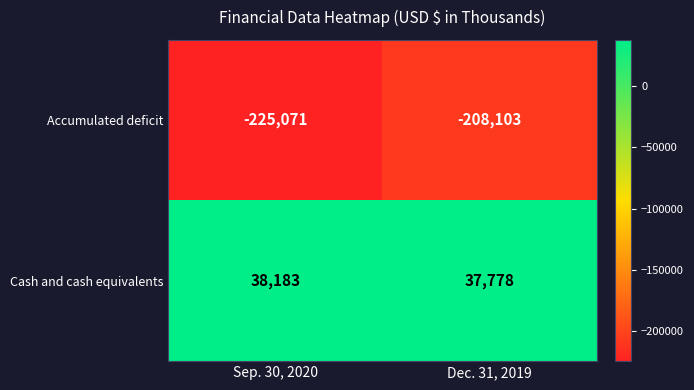

What is the spread (max minus min) of values at Dec. 31, 2019?

245881